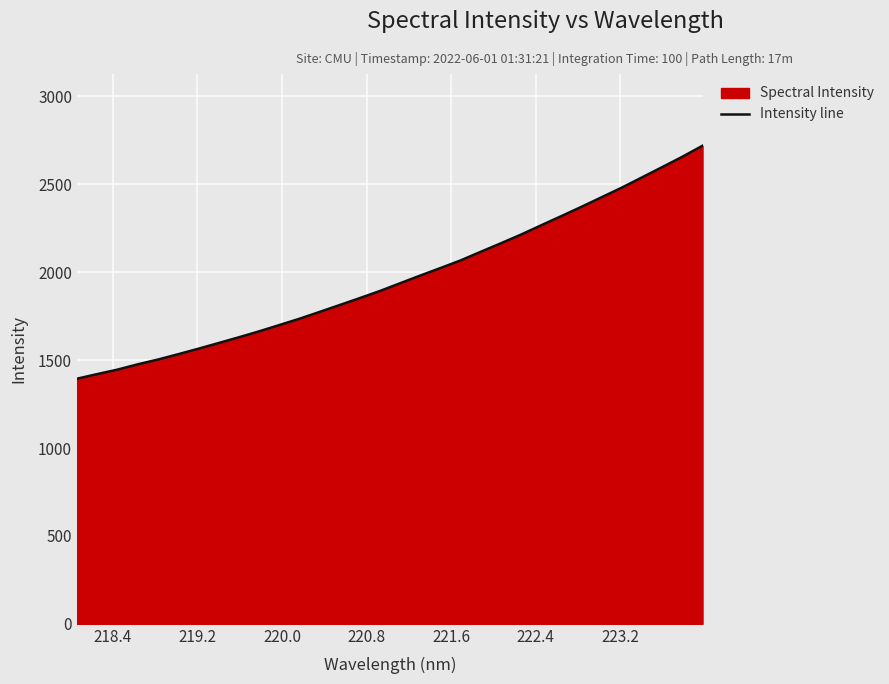

Reading right to left, list all the values displayed in this chart.

2719.8	2657.1	2598.1	2539.9	2481.6	2427.0	2372.6	2319.5	2267.3	2214.5	2164.8	2116.4	2067.3	2023.8	1981.0	1937.3	1893.2	1852.7	1813.1	1773.8	1734.8	1698.9	1663.2	1629.5	1596.9	1564.7	1533.4	1503.2	1476.0	1445.9	1420.6	1394.3